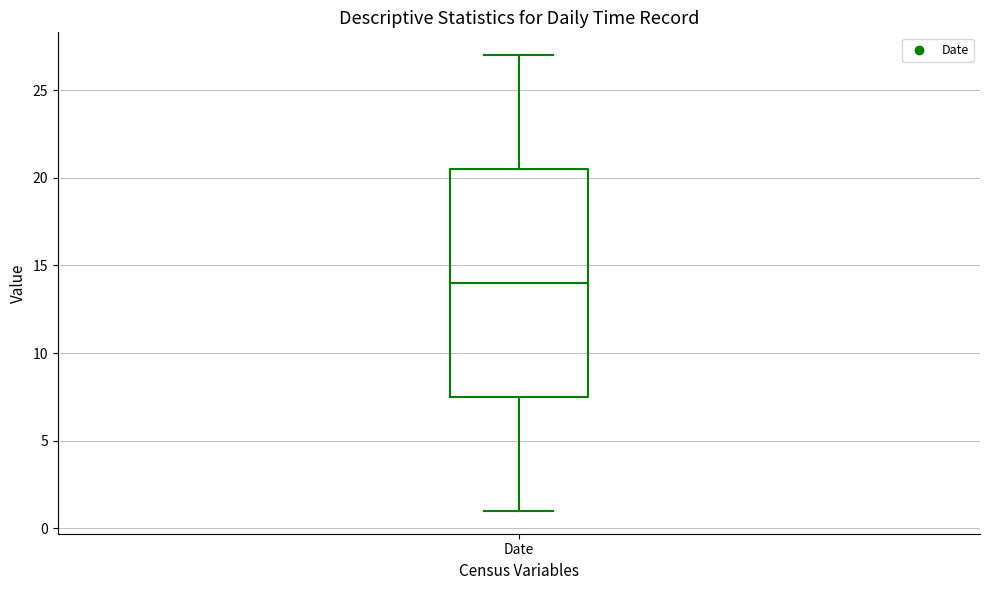

Where is the upper edge of the box for Date on the y-axis? The values are not printed on the chart, so give them approximately, as read against the axis.

20.5